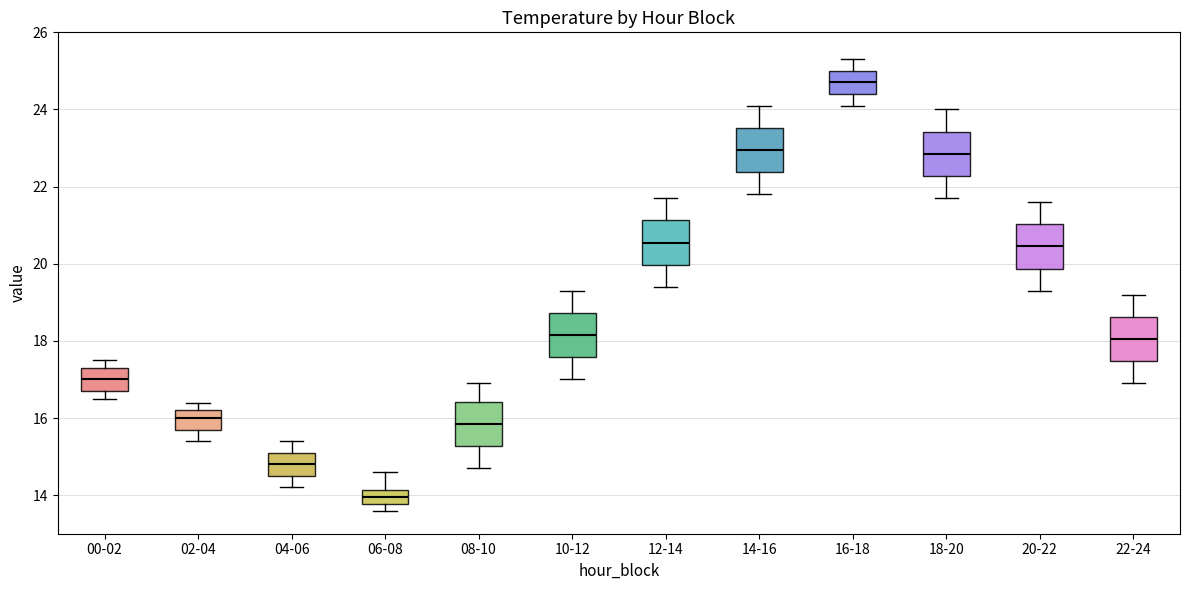

Where does the median line of the box for 08-10 sit on the y-axis? The values are not printed on the chart, so give them approximately, as read against the axis.

15.8